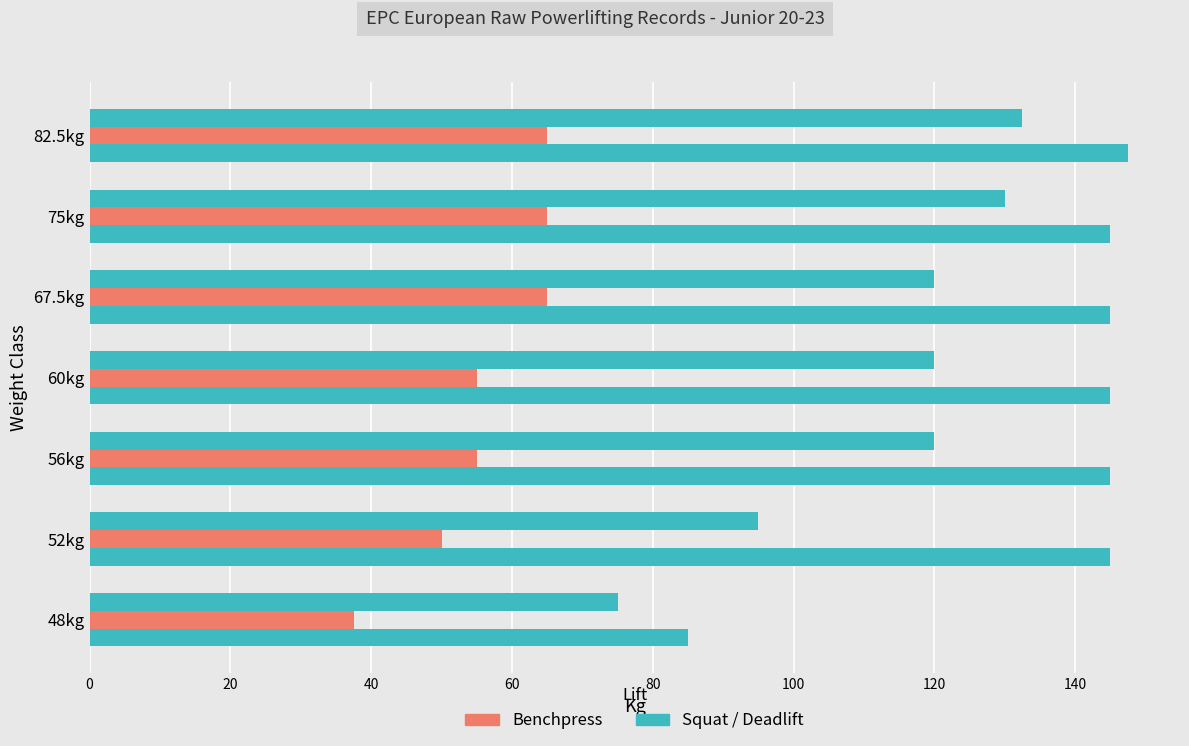

How many series are shown in this chart?

3